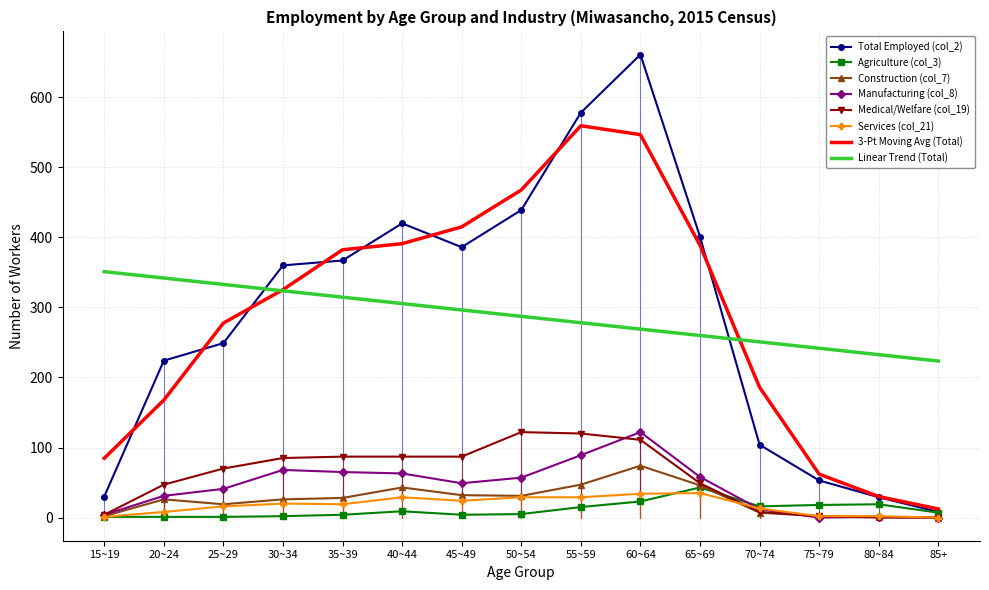

What is the difference between the Manufacturing (col_8) values at 35~39 and 85+?

65.0